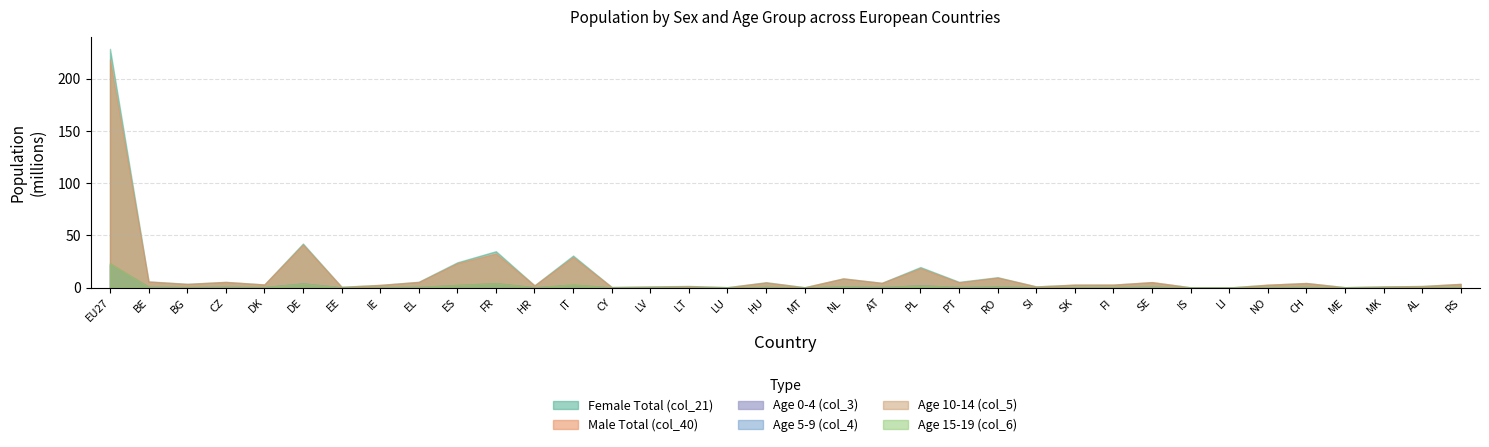

What is the difference between the highest and lowest values at ME?

0.3